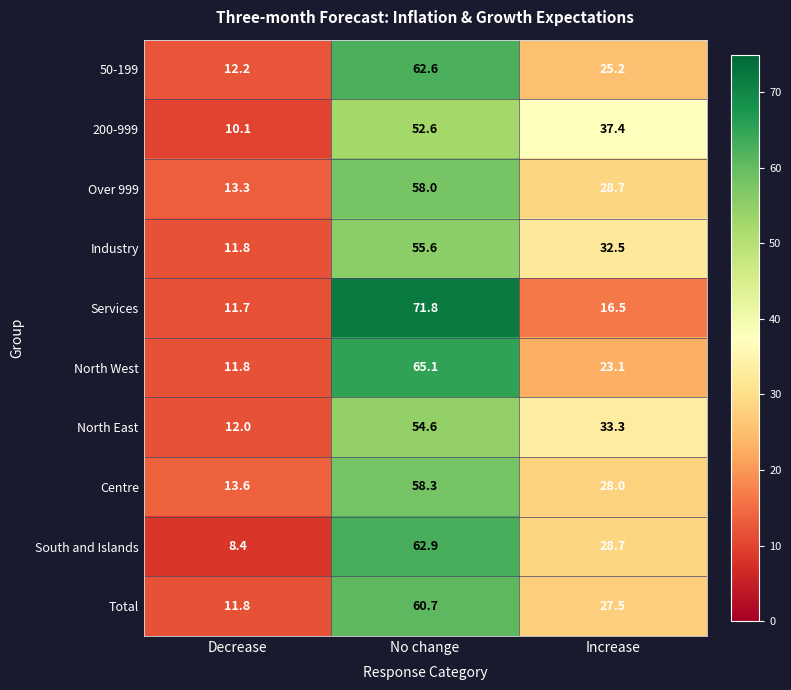

Where is Over 999 nearest to the value 35?

Increase